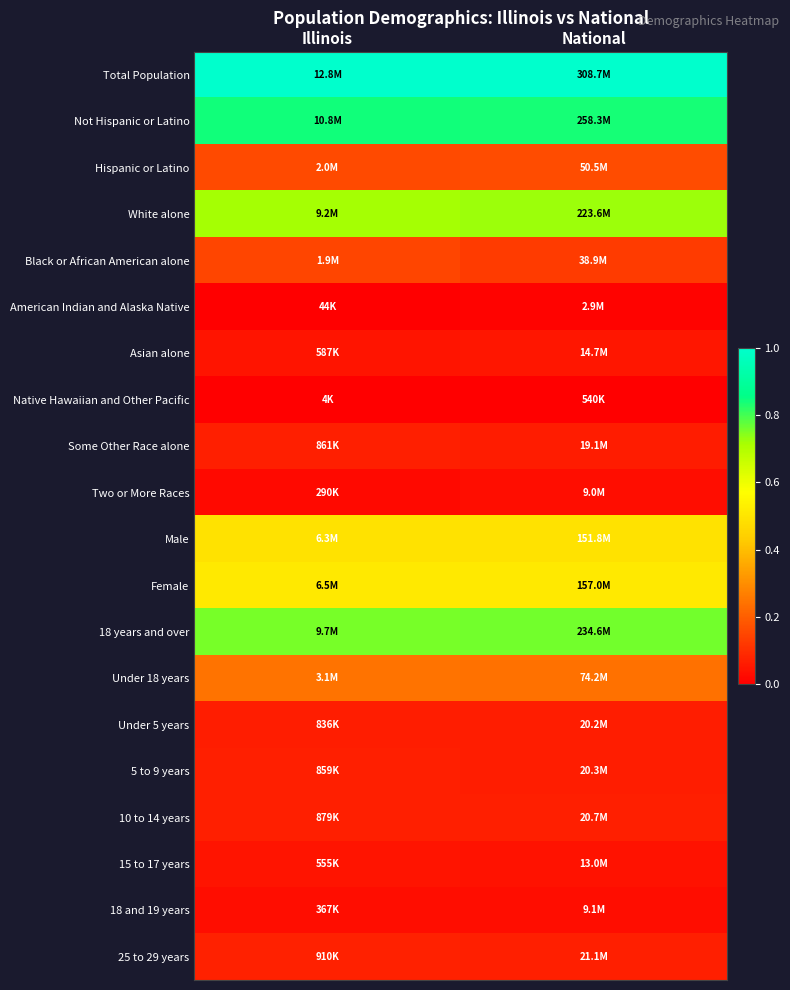

Reading right to left, what are all the values shown in this chart?

Total Population: National=1.0	Illinois=1.0
Not Hispanic or Latino: National=0.8	Illinois=0.8
Hispanic or Latino: National=0.2	Illinois=0.2
White alone: National=0.7	Illinois=0.7
Black or African American alone: National=0.1	Illinois=0.1
American Indian and Alaska Native: National=0.0	Illinois=0.0
Asian alone: National=0.0	Illinois=0.0
Native Hawaiian and Other Pacific: National=0.0	Illinois=0.0
Some Other Race alone: National=0.1	Illinois=0.1
Two or More Races: National=0.0	Illinois=0.0
Male: National=0.5	Illinois=0.5
Female: National=0.5	Illinois=0.5
18 years and over: National=0.8	Illinois=0.8
Under 18 years: National=0.2	Illinois=0.2
Under 5 years: National=0.1	Illinois=0.1
5 to 9 years: National=0.1	Illinois=0.1
10 to 14 years: National=0.1	Illinois=0.1
15 to 17 years: National=0.0	Illinois=0.0
18 and 19 years: National=0.0	Illinois=0.0
25 to 29 years: National=0.1	Illinois=0.1